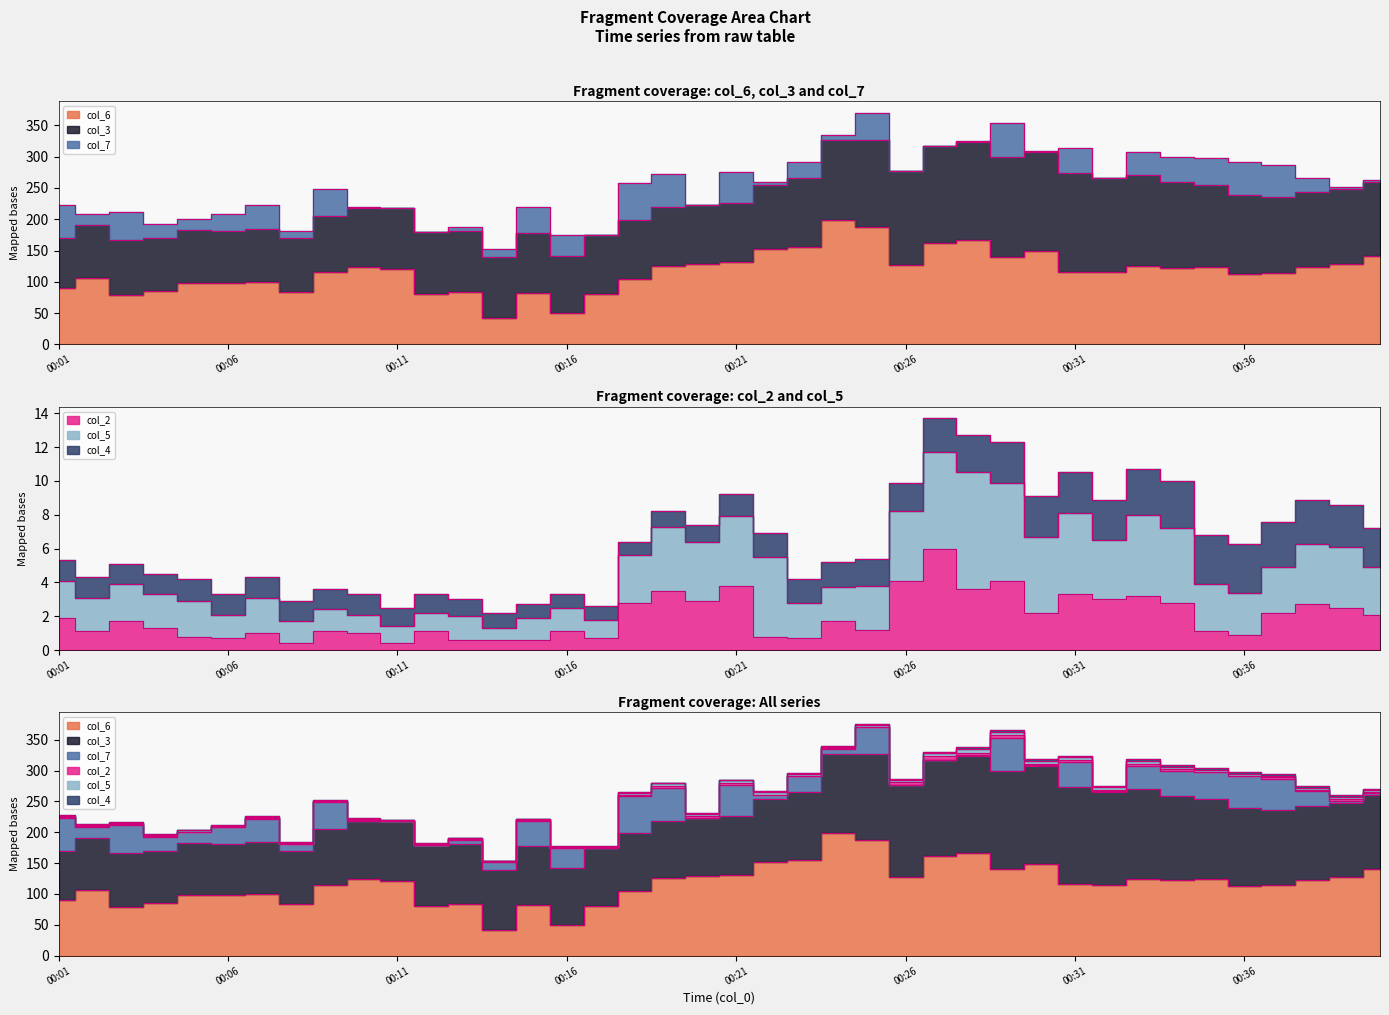

Is it true that col_5 equals 5.8 at 00:29?

True